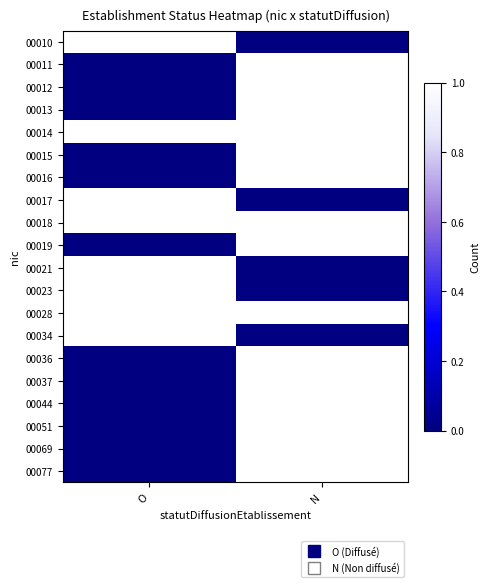

Reading left to right, what are all the values shown in this chart?

00010: O=1	N=0
00011: O=0	N=1
00012: O=0	N=1
00013: O=0	N=1
00014: O=1	N=1
00015: O=0	N=1
00016: O=0	N=1
00017: O=1	N=0
00018: O=1	N=1
00019: O=0	N=1
00021: O=1	N=0
00023: O=1	N=0
00028: O=1	N=1
00034: O=1	N=0
00036: O=0	N=1
00037: O=0	N=1
00044: O=0	N=1
00051: O=0	N=1
00069: O=0	N=1
00077: O=0	N=1